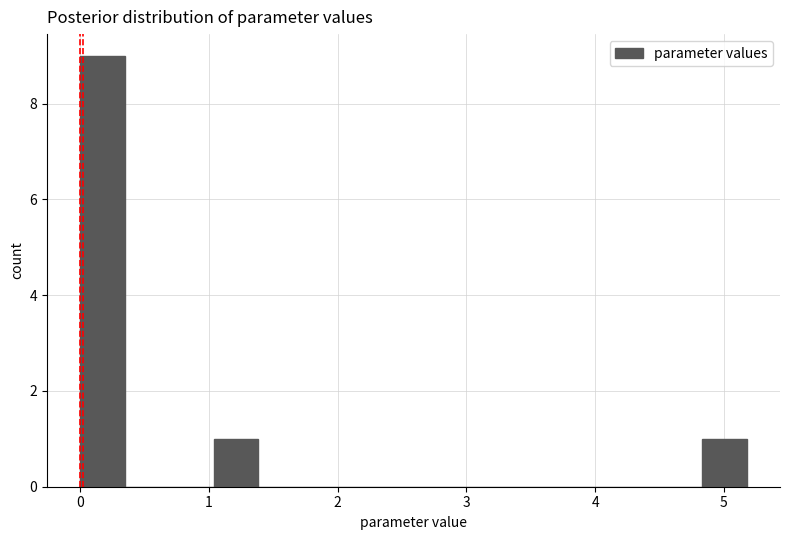

Read against the x-axis, roughly where is the centre of the tallest bar?

0.2